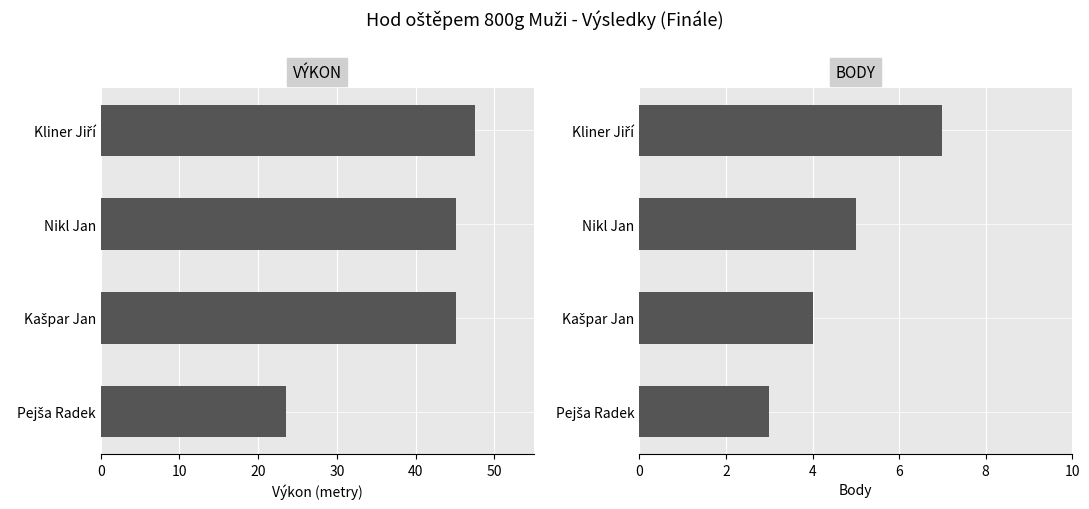

What is the sum of all Body values?

19.0